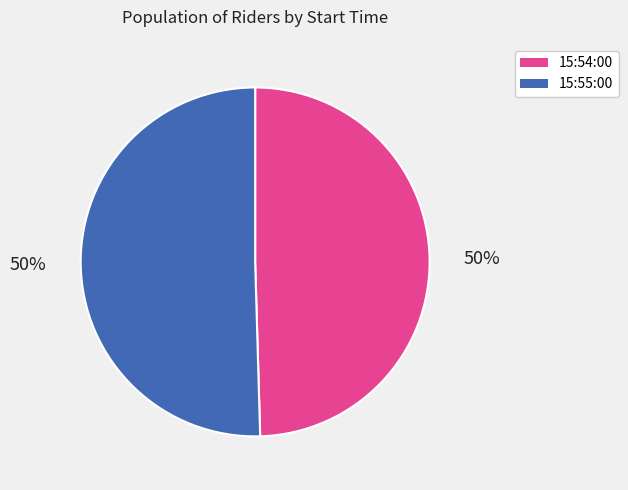

Do 15:54:00 and 15:55:00 together represent more than half of the pie?

Yes